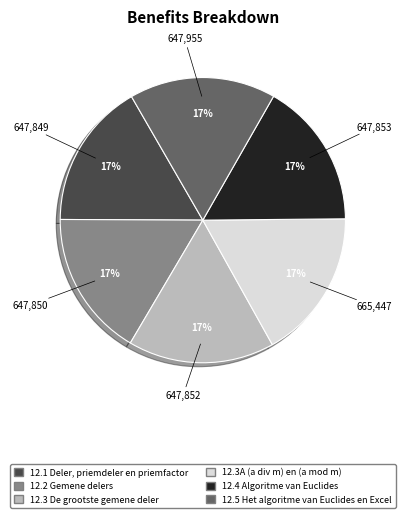

The 12.5 Het algoritme van Euclides en Excel slice represents 17% of the pie. True or false?

True